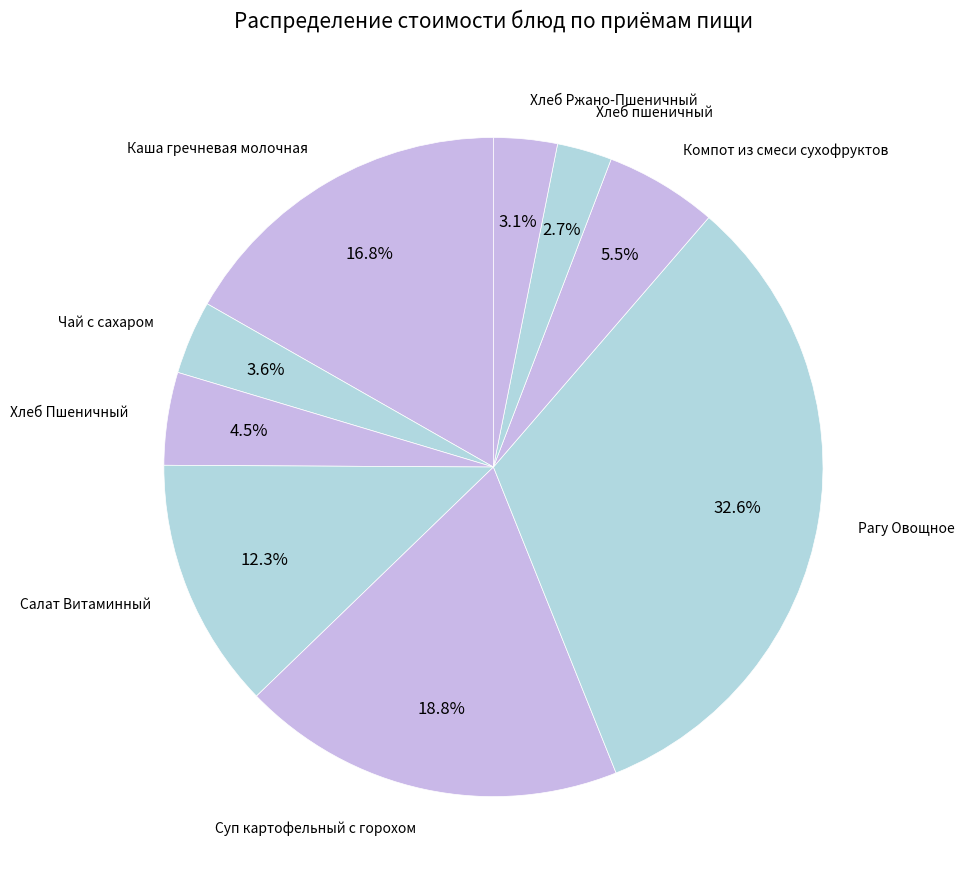

Approximately how many times larger is the value at Хлеб пшеничный compared to Компот из смеси сухофруктов?

0.5